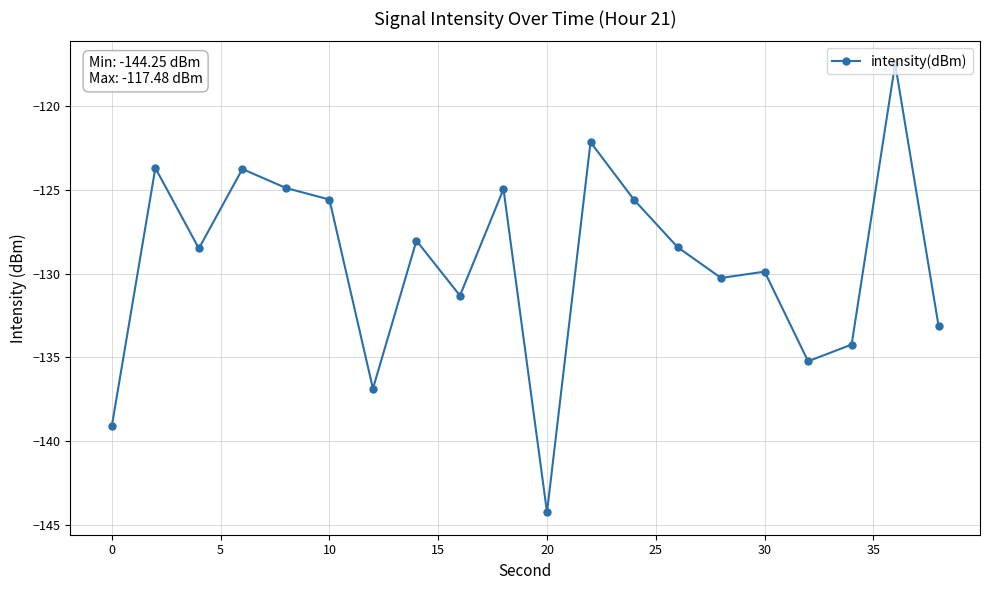

What is the average value?

-129.4